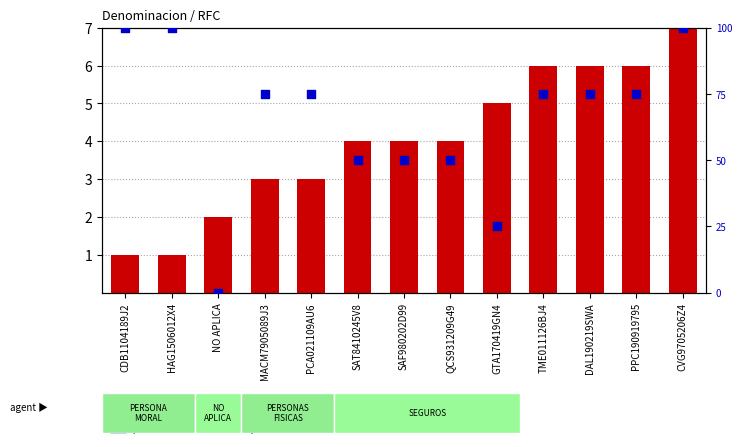

What is the total value across all series at CDB1104189J2?

101